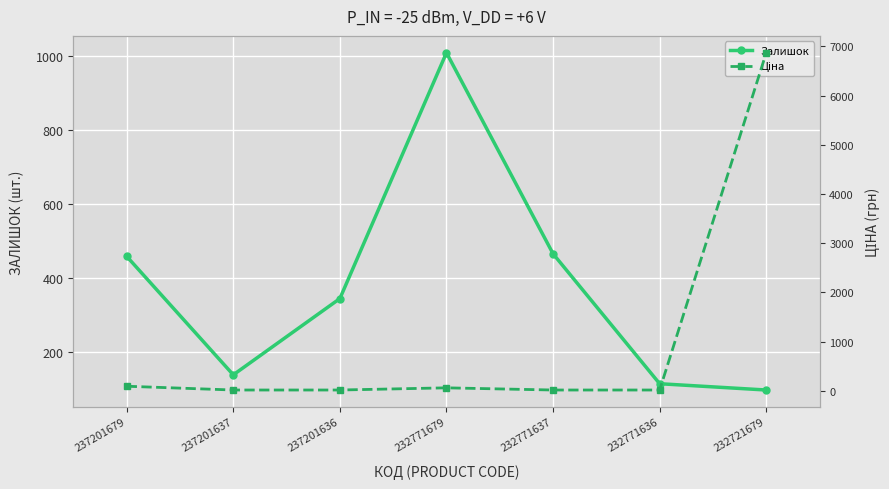

Is this an area chart (filled region under the line)?

No